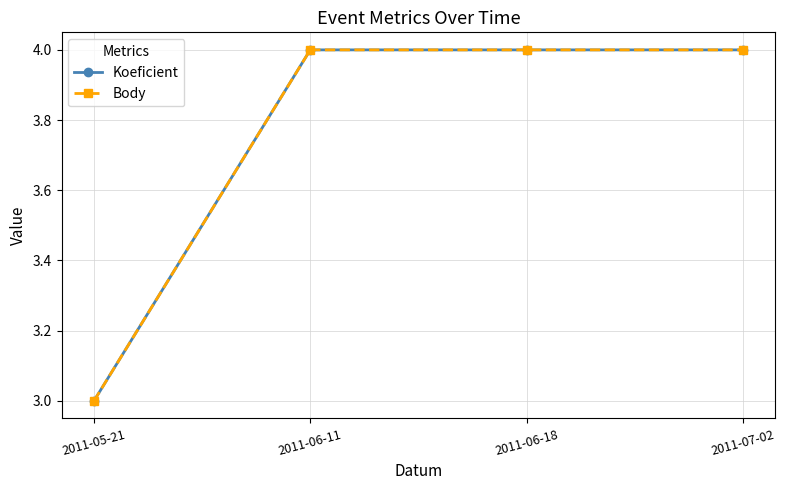

Reading left to right, extract all data points from this chart.

Koeficient: 3	4	4	4
Body: 3	4	4	4